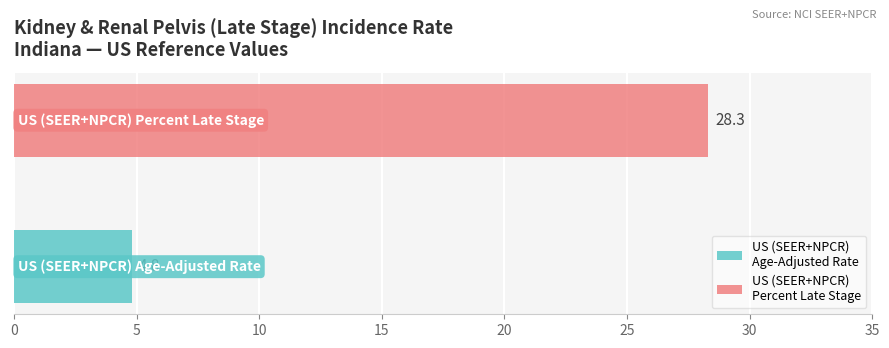

What is the minimum value shown in the chart?

4.8